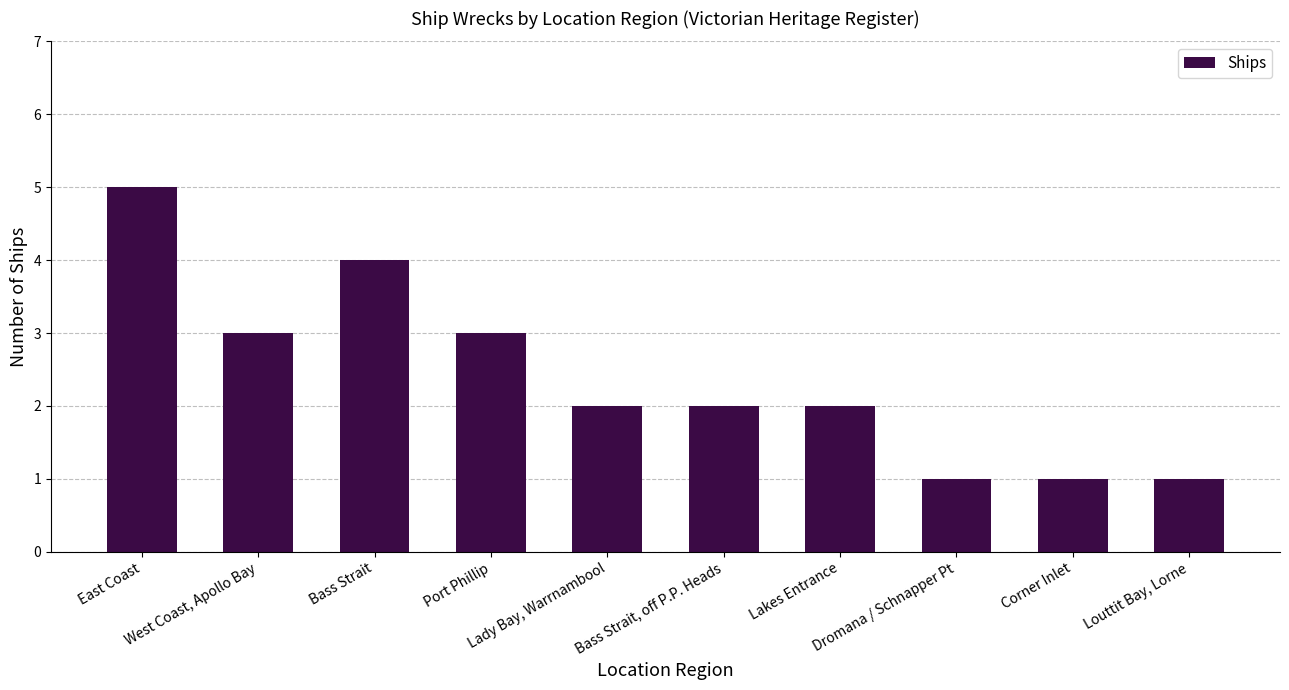

What is the sum of all values?

24